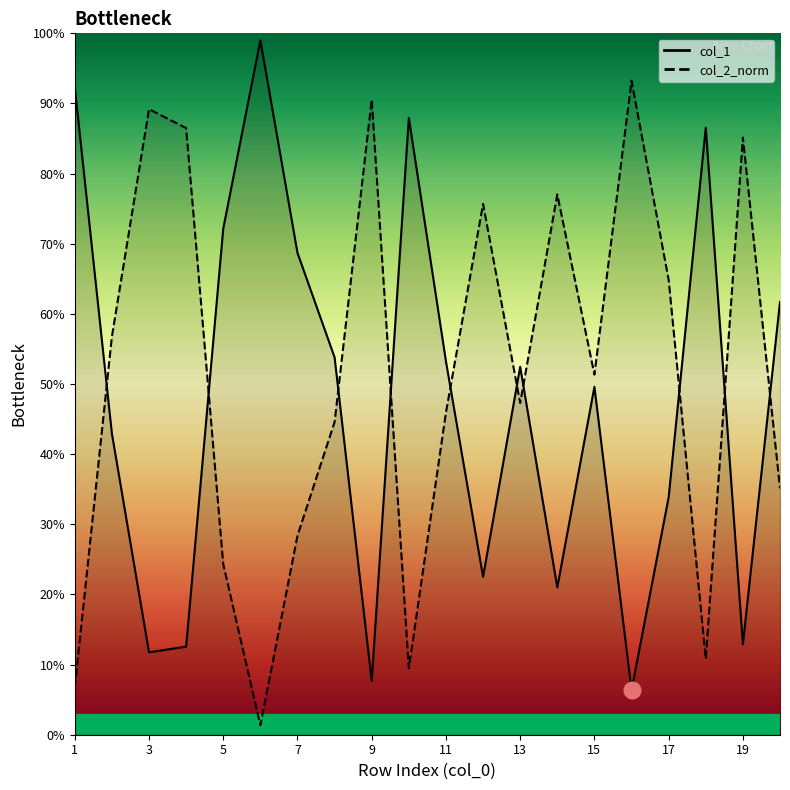

True or false: col_2_norm has a value of 0.5 at 4.

False